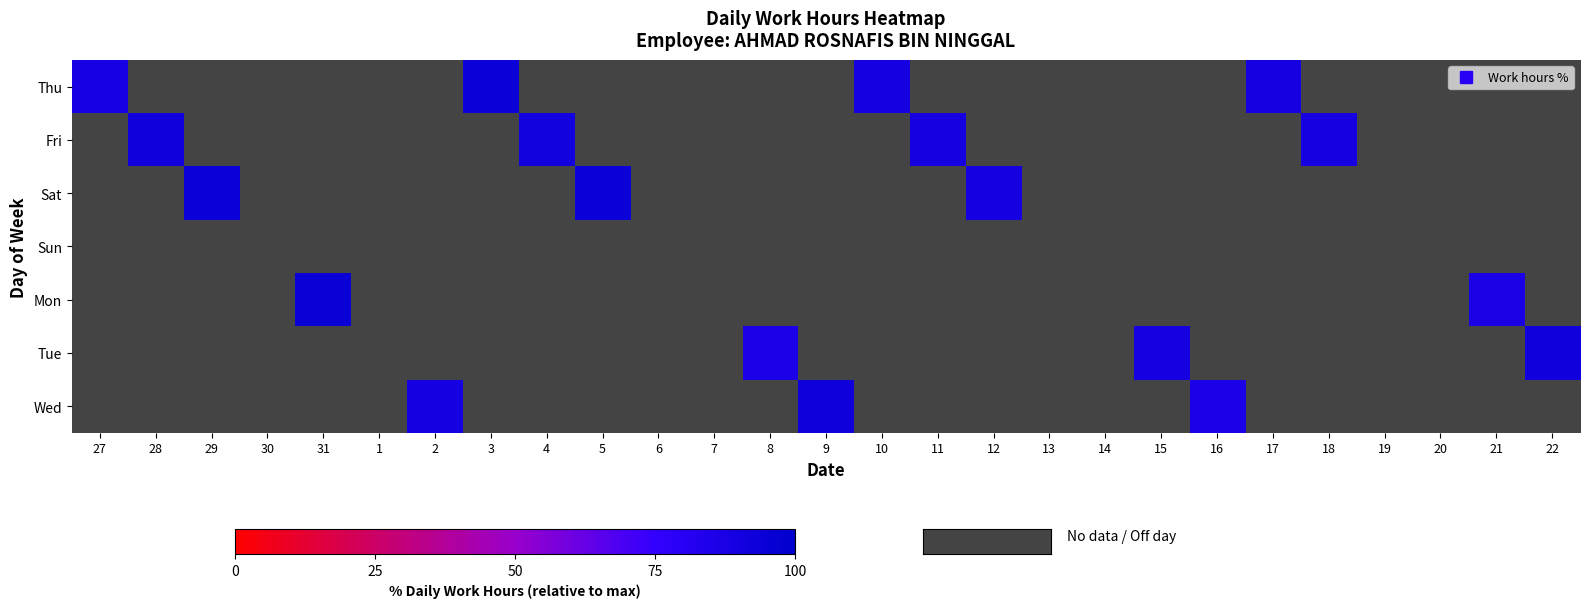

What is the difference between the maximum and minimum values in the Thu series?

5.1